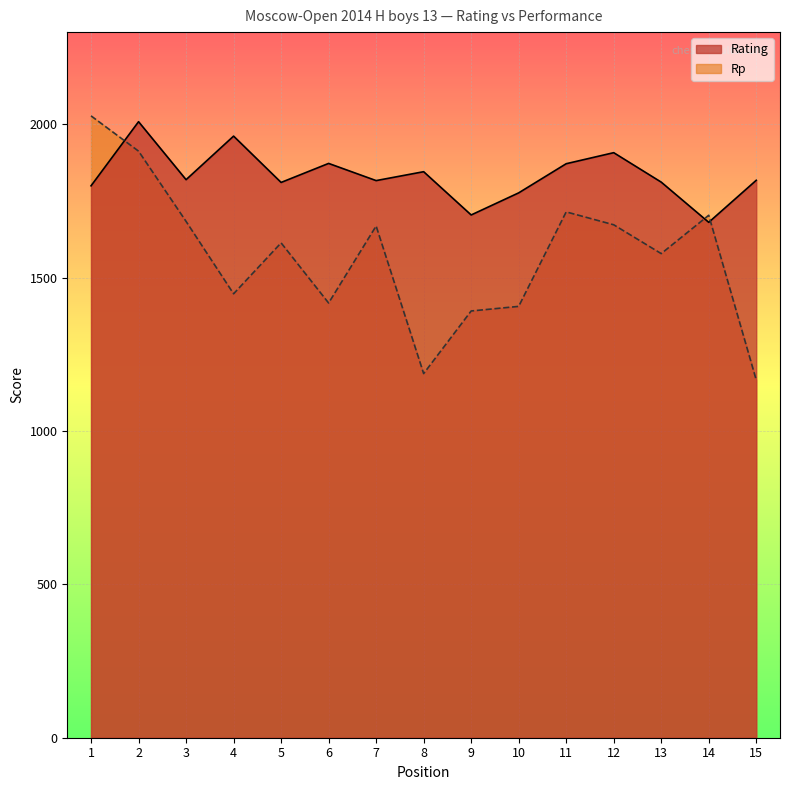

What is the difference between the second highest and minimum values in the Rp series?

746